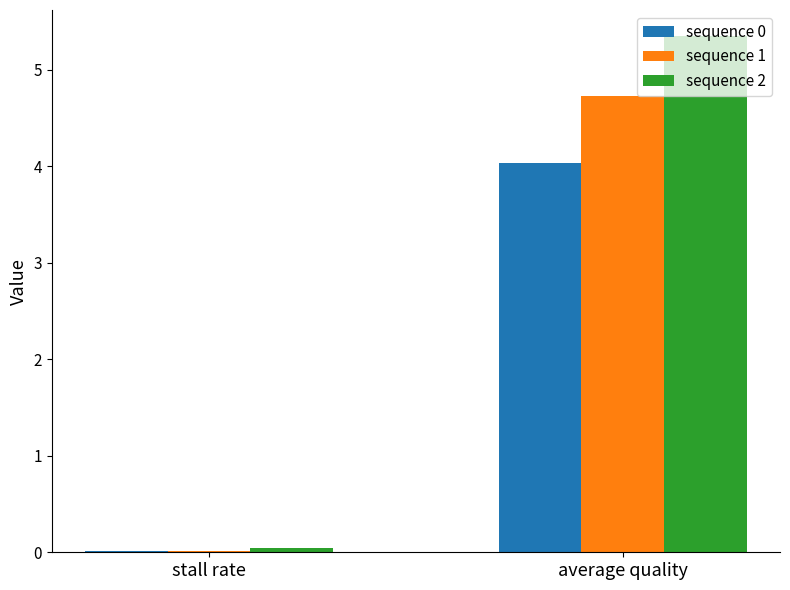

Which series has the widest spread of values?

sequence 2